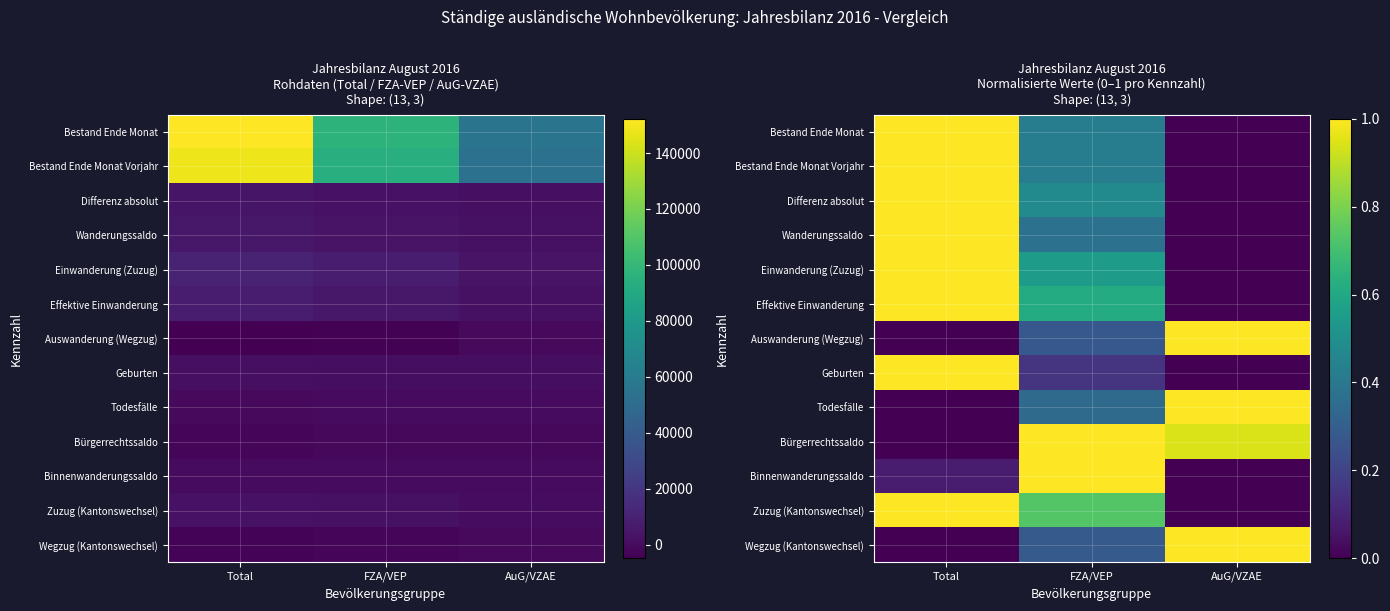

What is the approximate value of Differenz absolut at FZA/VEP?

0.5